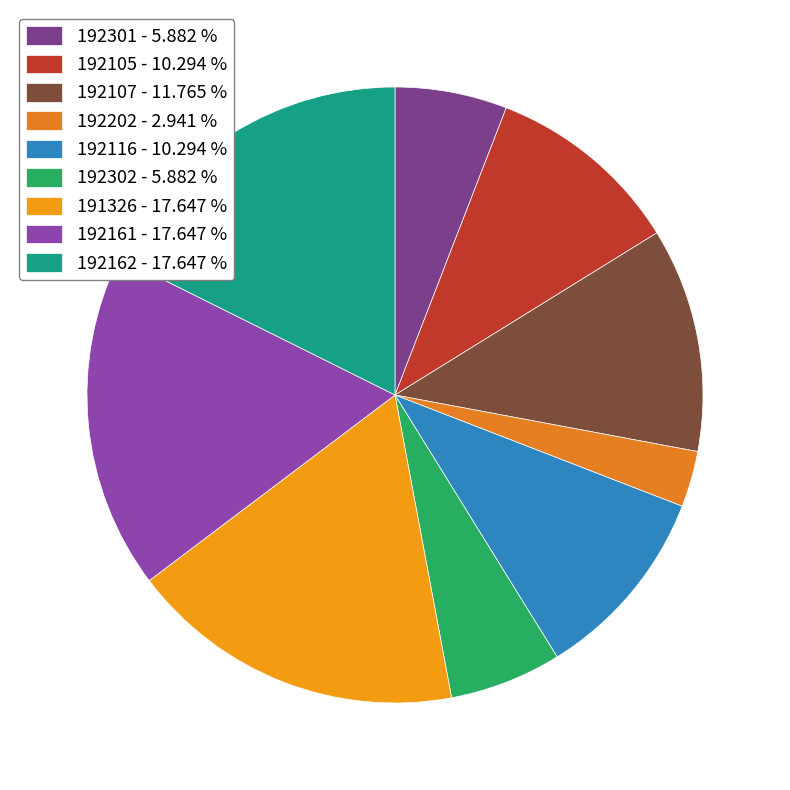

Which category has the biggest portion of the pie?

191326